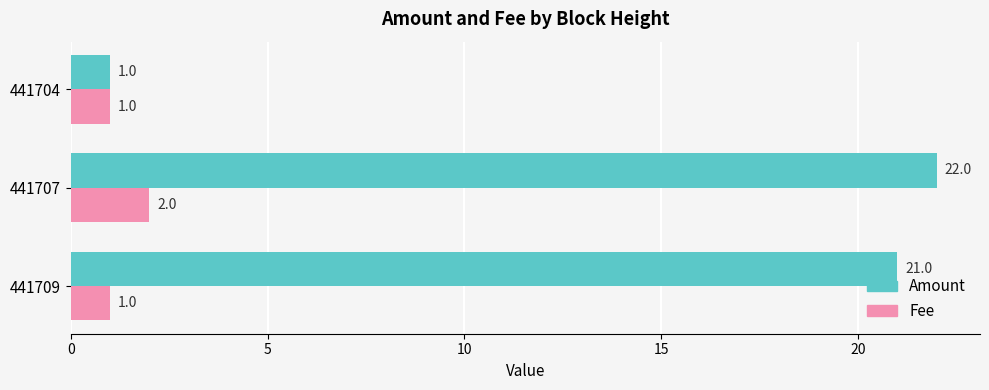

Which series has the widest spread of values?

Amount